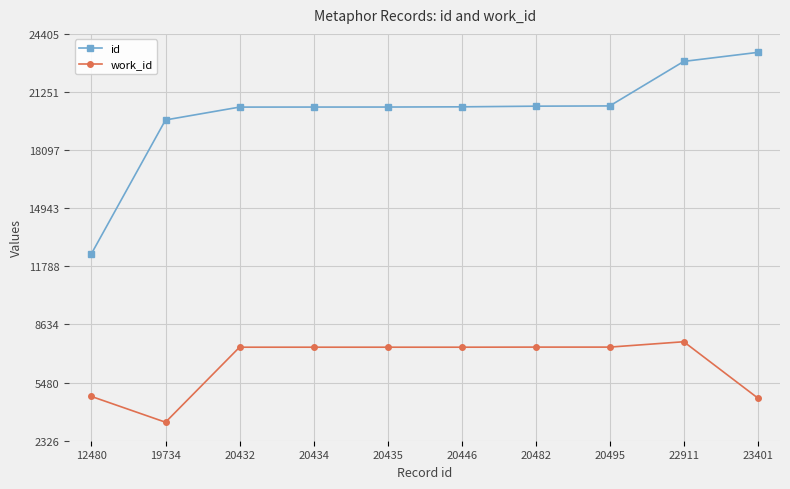

Rank the series by their average value, from lowest to highest.

work_id, id